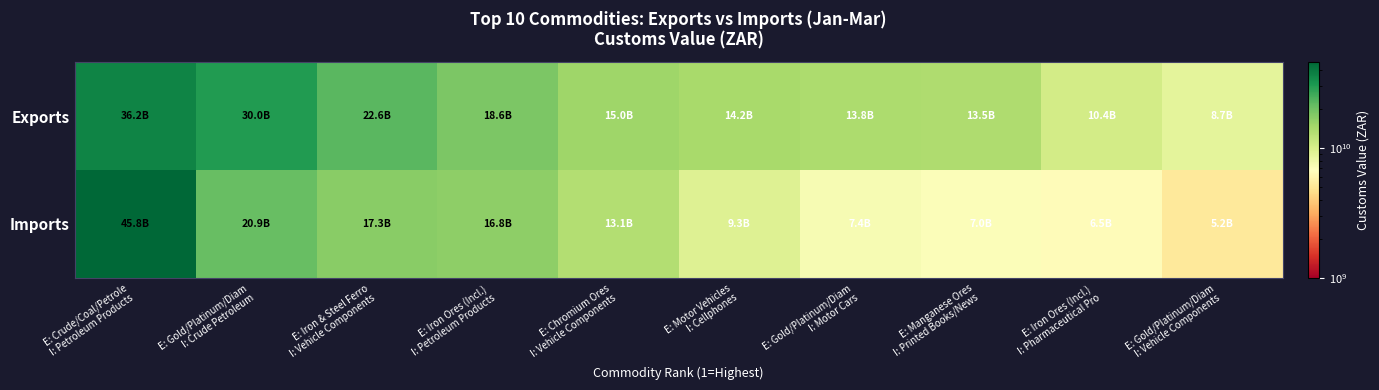

What is the total value across all series at E: Crude/Coal/Petrole
I: Petroleum Products?

81951663159.0